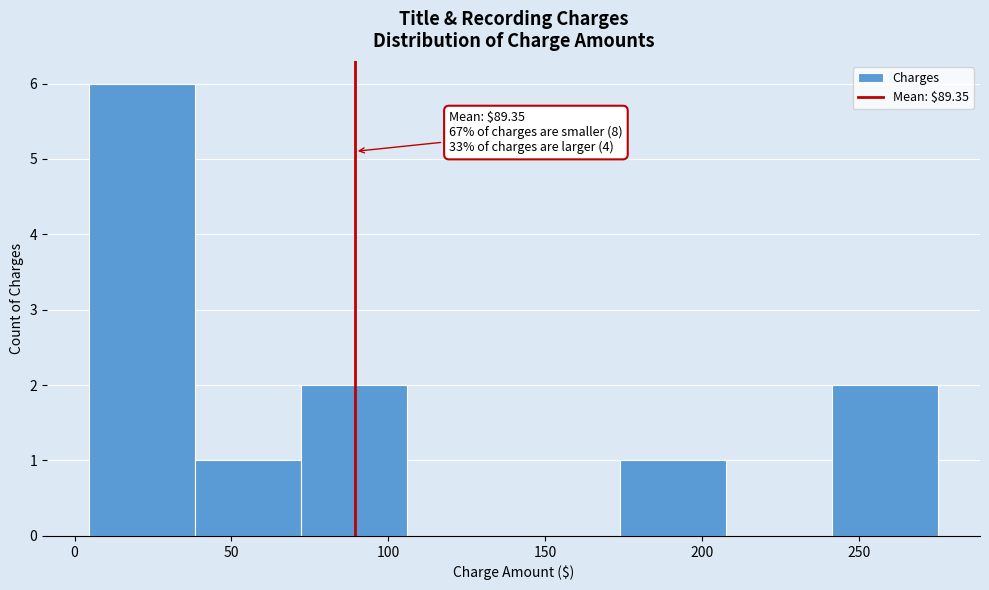

Which range on the x-axis has the tallest bar?

5 to 40